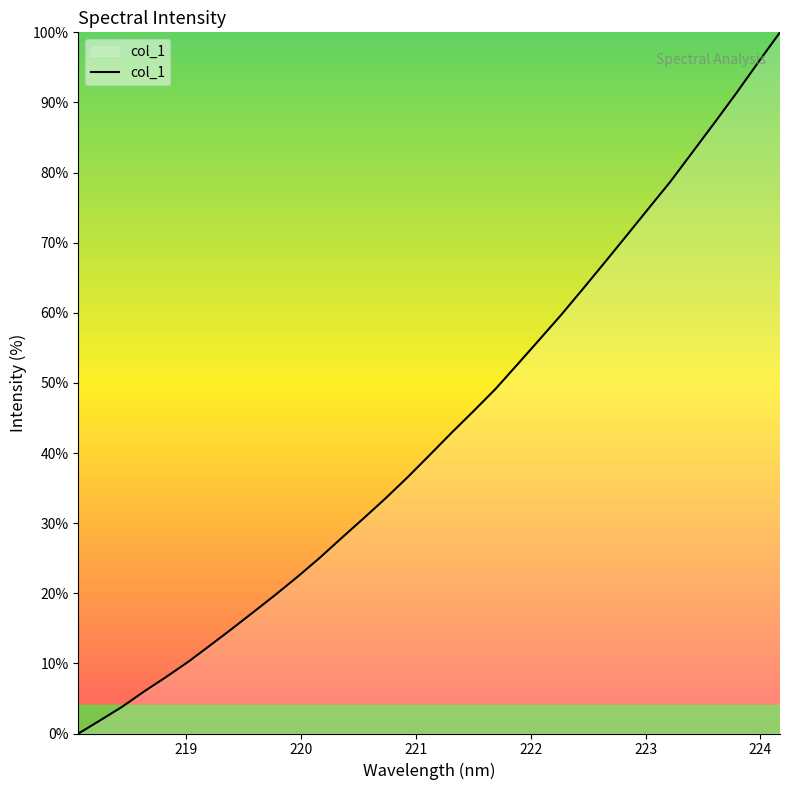

Reading left to right, what are all the values shown in this chart?

0.0	1.9	3.8	6.0	8.1	10.2	12.6	14.9	17.4	19.8	22.4	25.1	27.9	30.7	33.6	36.5	39.7	42.9	45.9	49.1	52.6	56.1	59.7	63.4	67.2	71.0	74.9	78.7	82.9	87.1	91.3	95.7	100.0